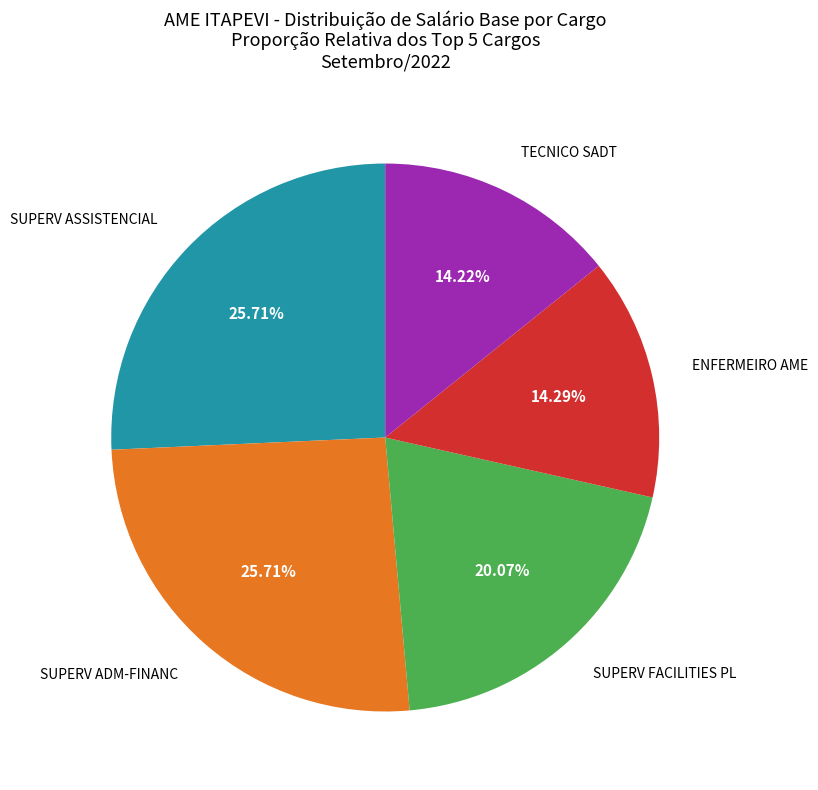

Does any single category account for the majority?

No